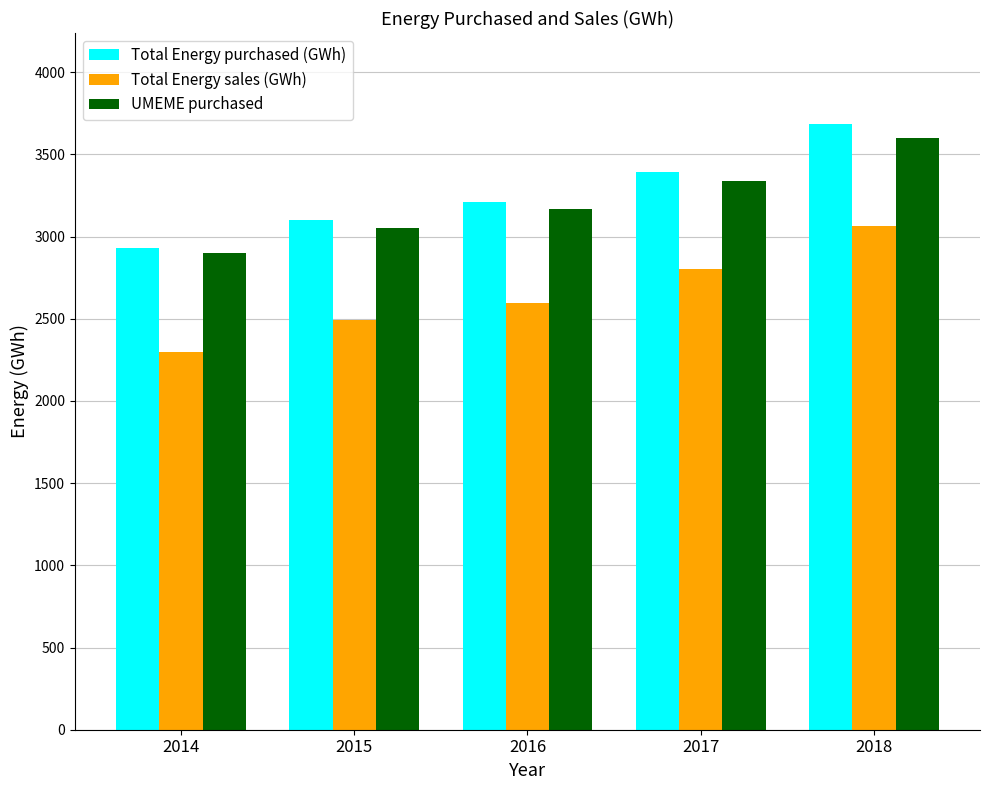

Which series has the largest range (max minus min)?

Total Energy sales (GWh)